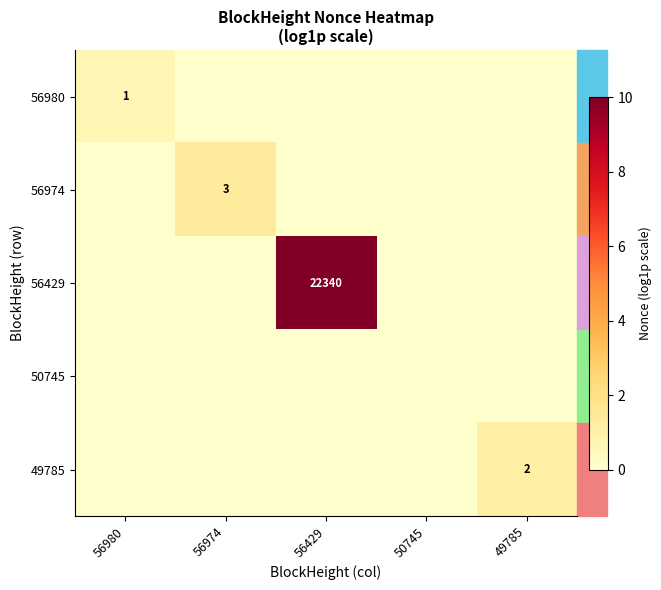

Is it true that 56429 equals 22340 at 56429?

True